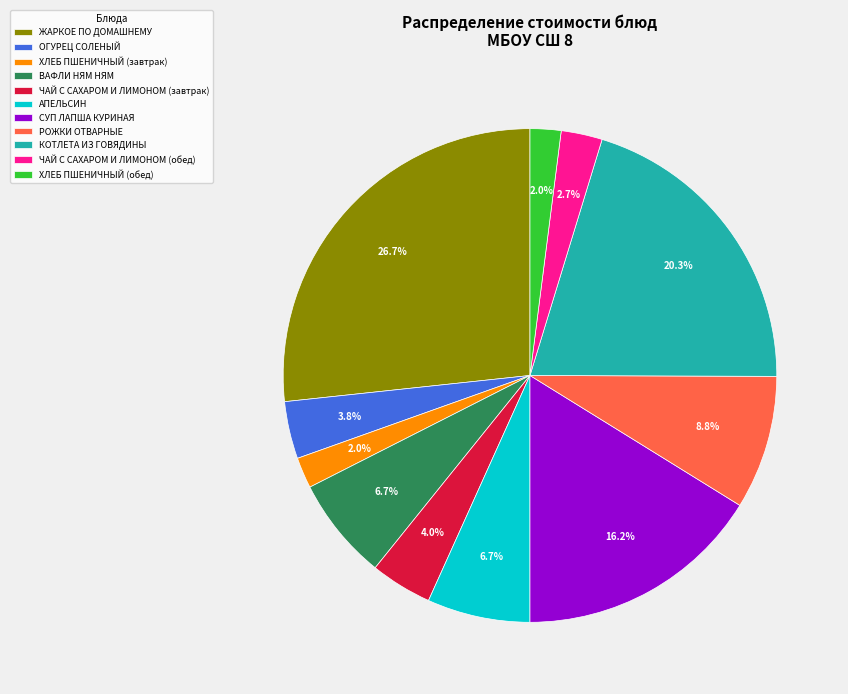

Which slice is the largest?

ЖАРКОЕ ПО ДОМАШНЕМУ